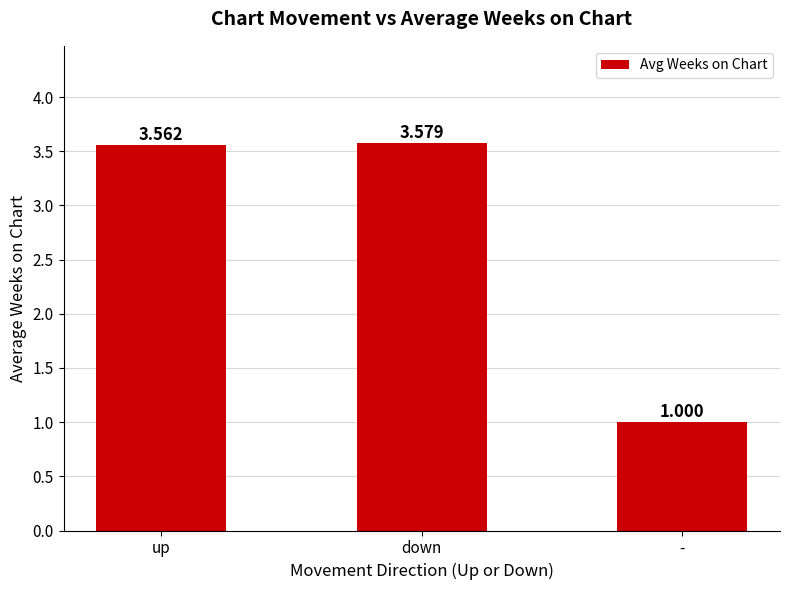

What is the label of the 1st bar from the left?

up